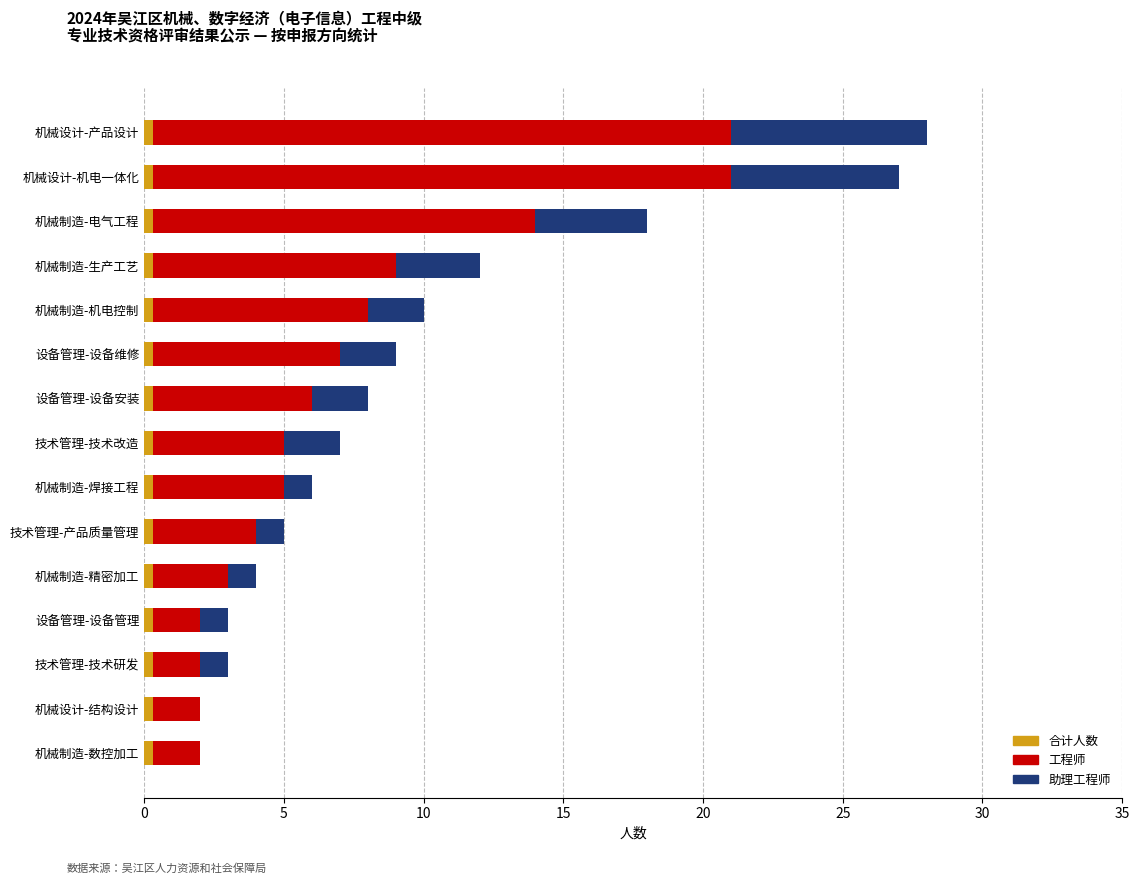

Which has a higher value, 技术管理-技术改造 or 机械设计-产品设计?

机械设计-产品设计